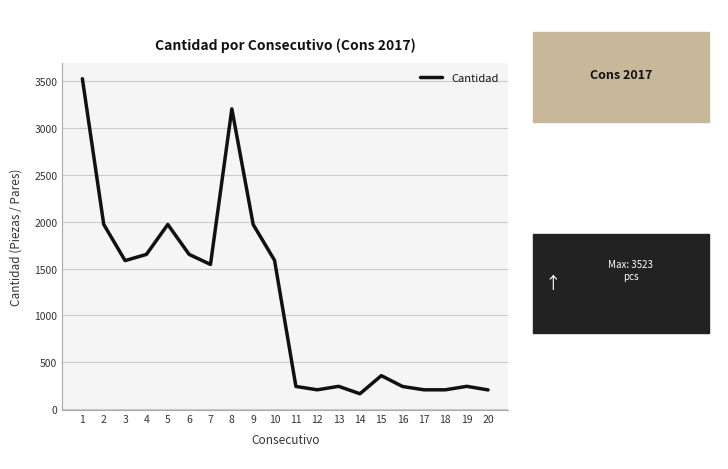

What is the smallest value displayed?

166